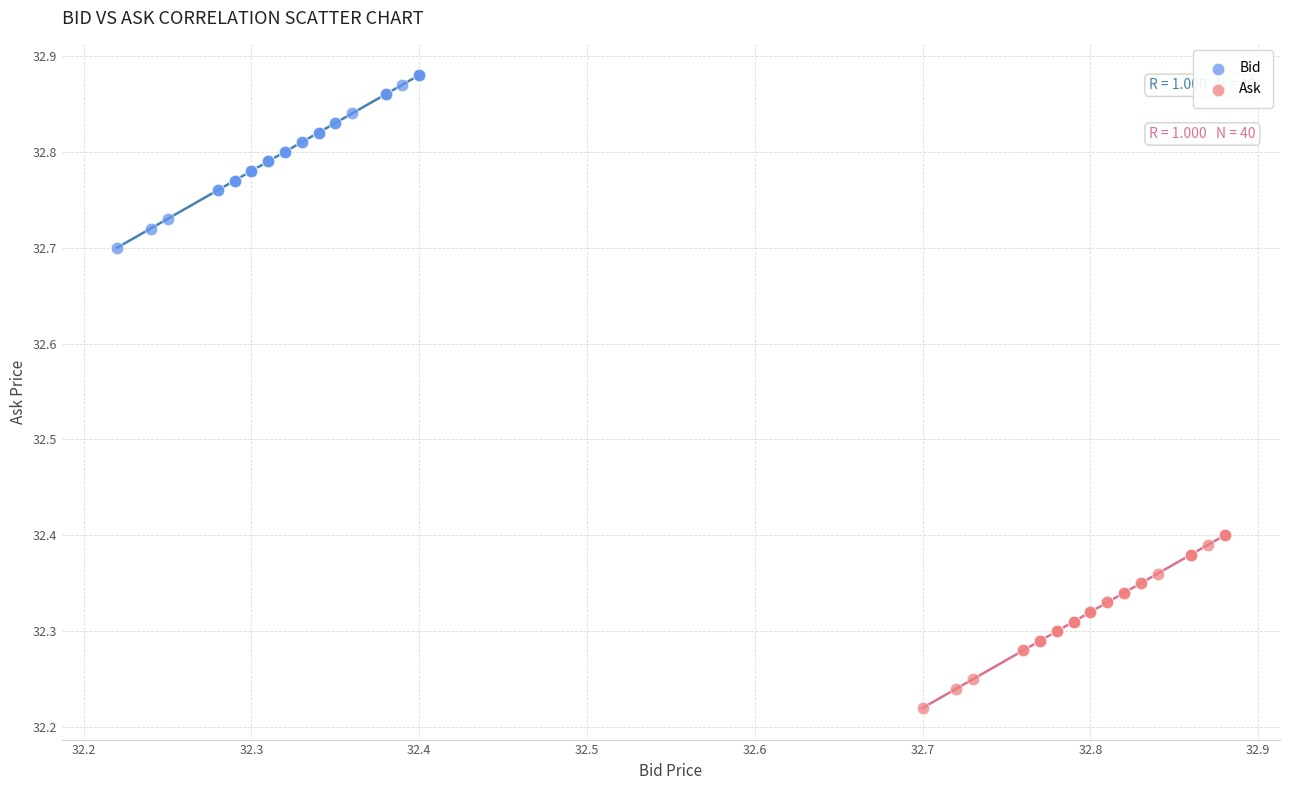

Which series reaches the maximum Y coordinate?

Bid